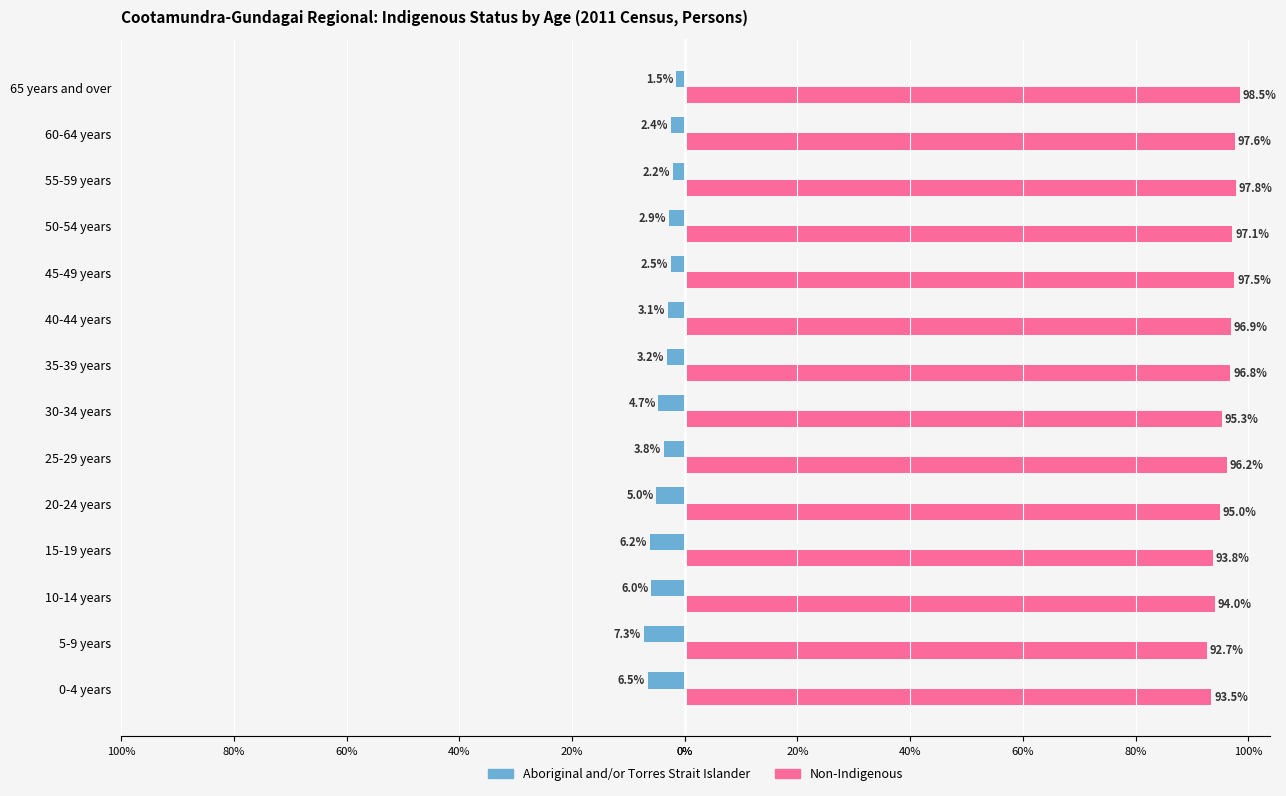

How many values in the Aboriginal and/or Torres Strait Islander series are below -3?

9